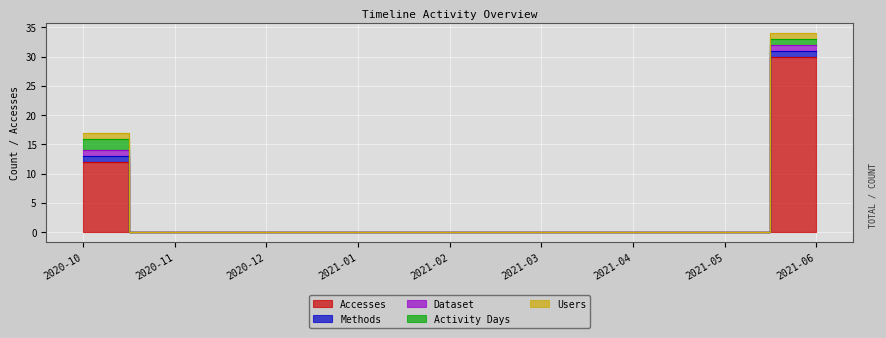

The value of Activity Days at 2021-01 is 1. True or false?

False